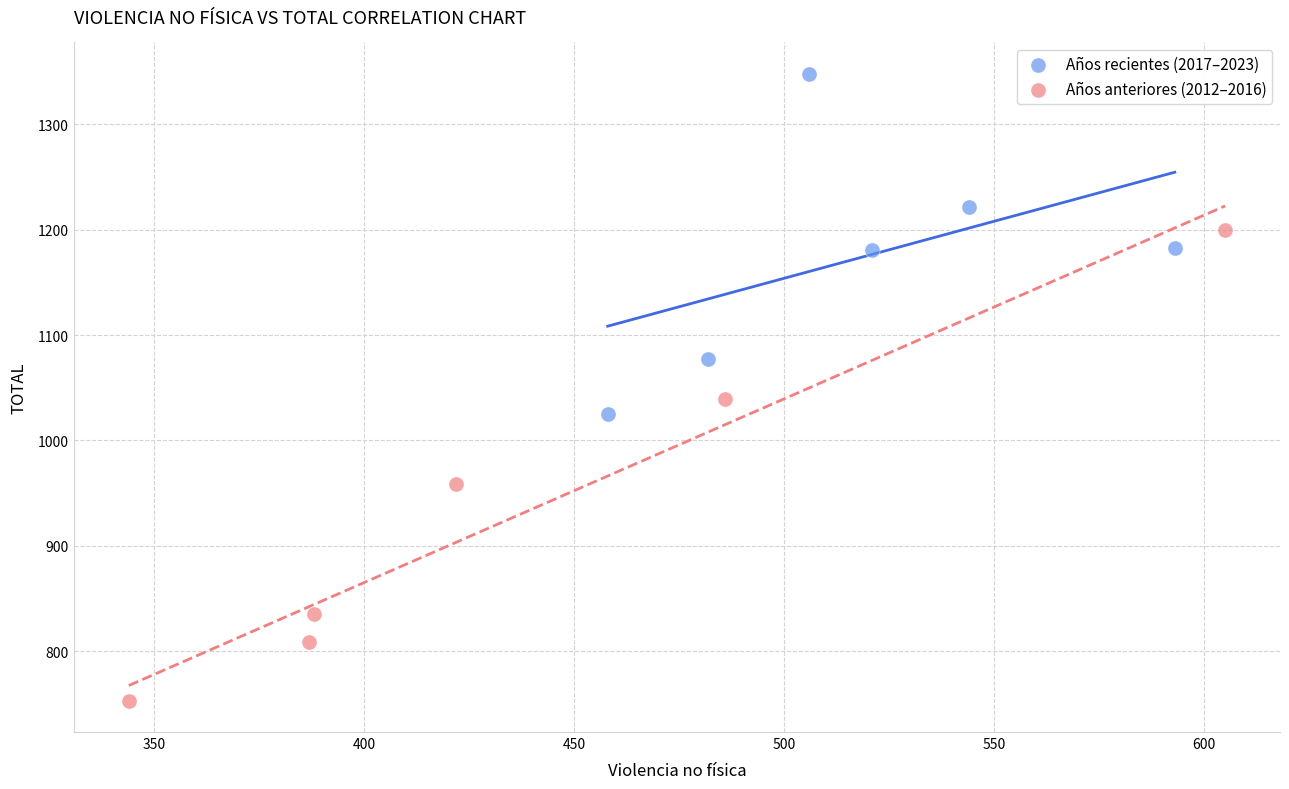

Which series reaches the minimum Y coordinate?

Años anteriores (2012–2016)